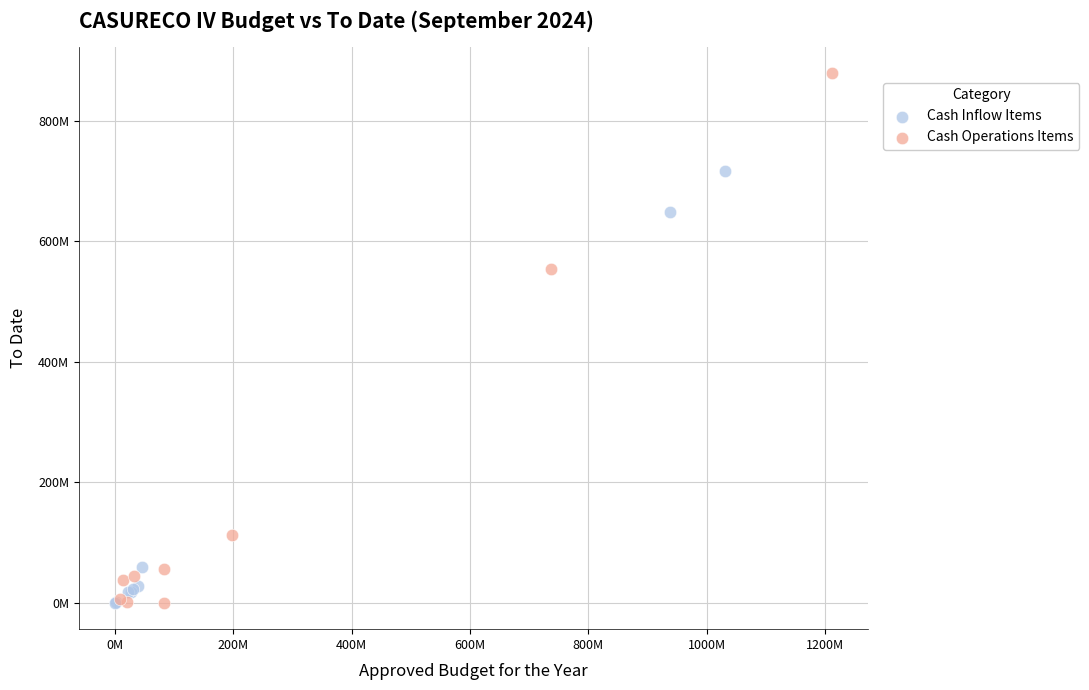

What are all the series names shown in the legend?

Cash Inflow Items, Cash Operations Items